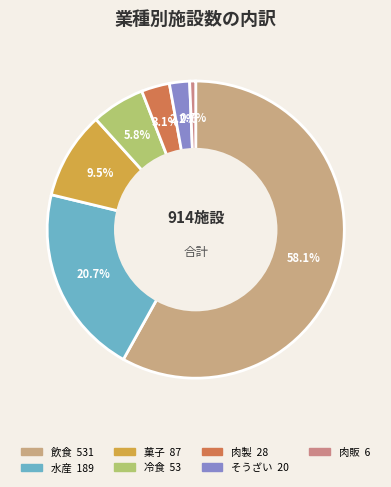

What is the smallest slice in the pie chart?

肉販